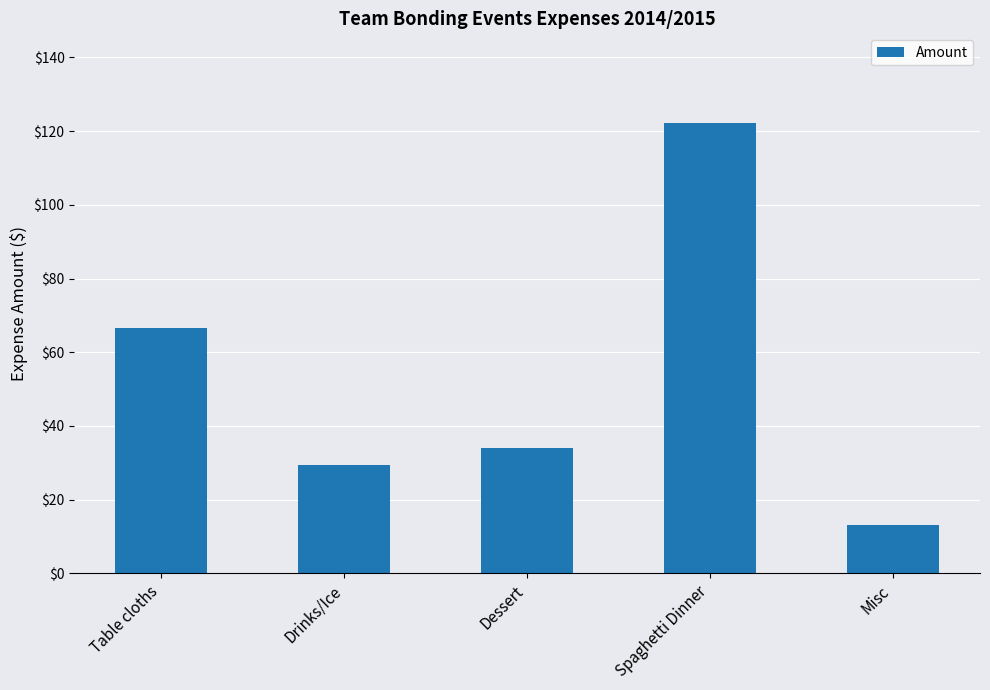

What is the difference between the maximum and minimum values?

108.9